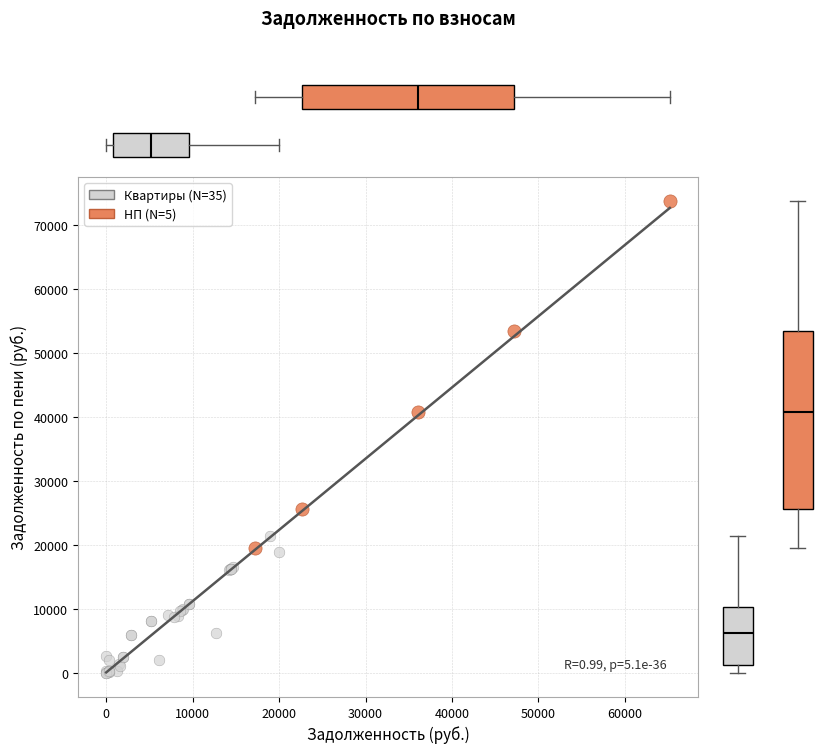

Which series reaches the minimum Y coordinate?

Квартиры (N=35)